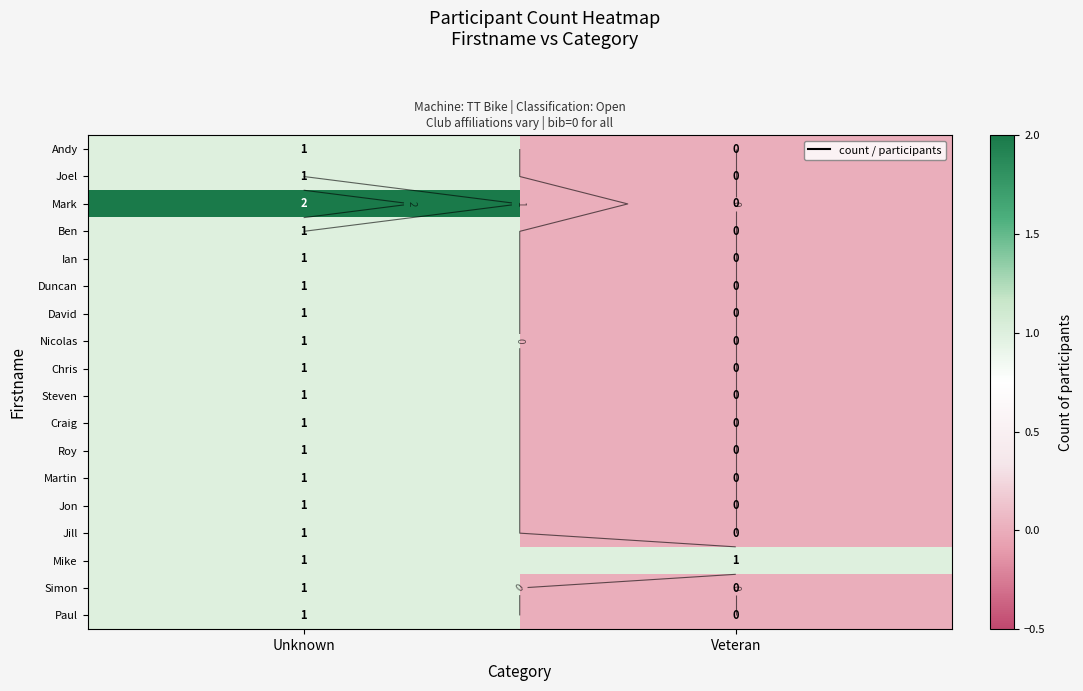

The Craig series shows 0 at Veteran. True or false?

True